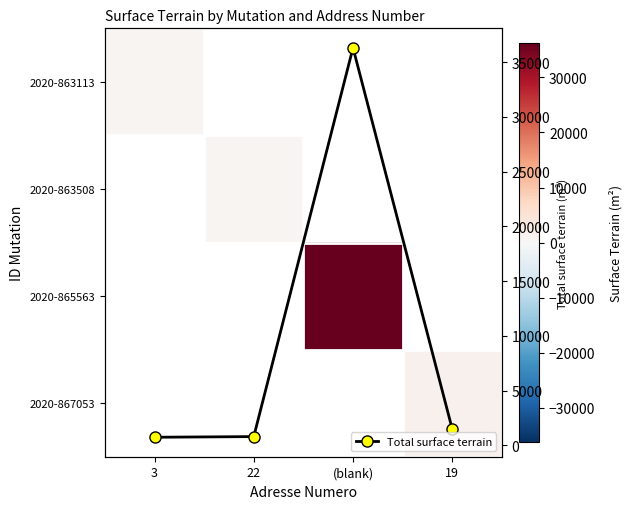

What is the value of the Total surface terrain point at the 2nd from the left?

807